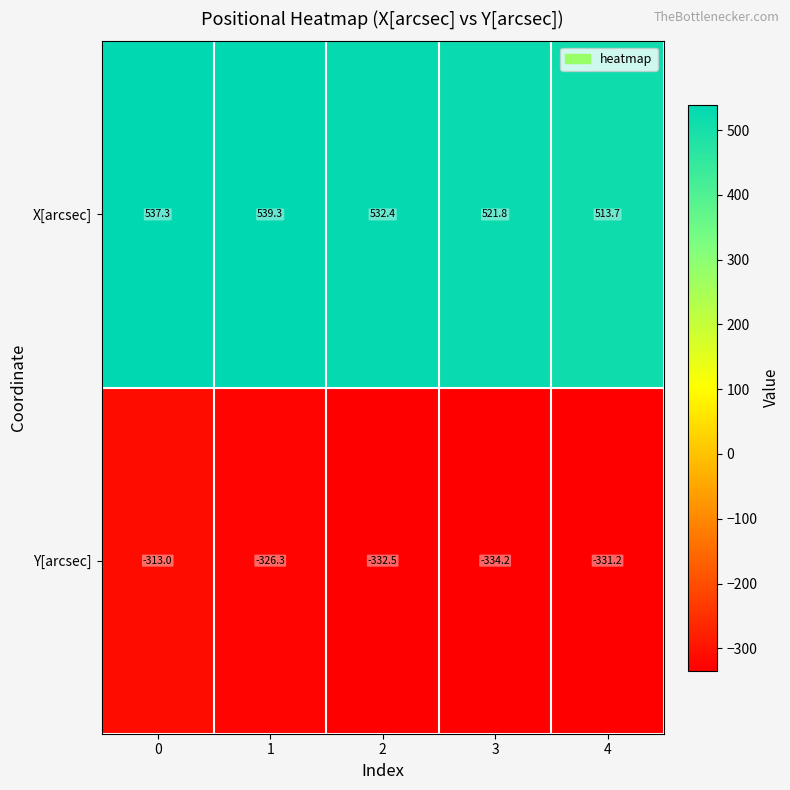

What is the total value across all series at 4?

182.5